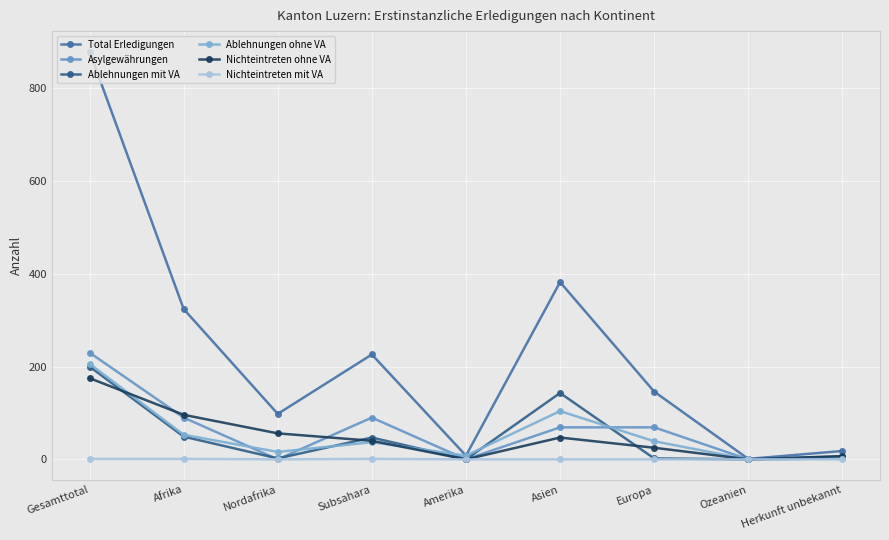

How many values in the Asylgewährungen series are below 69?

4